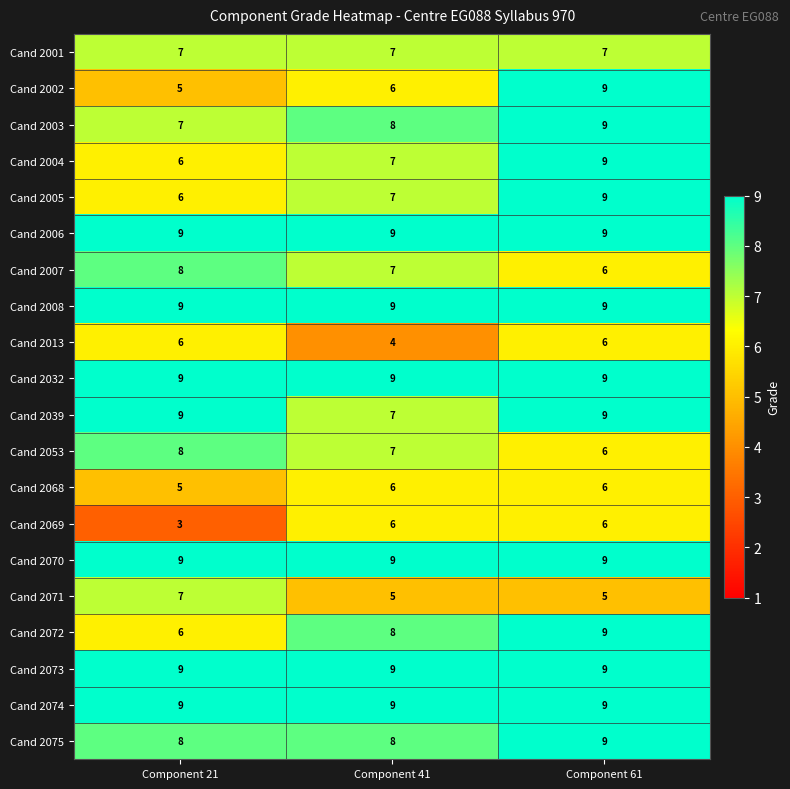

Count the Cand 2039 values in the range 7 to 9.

3